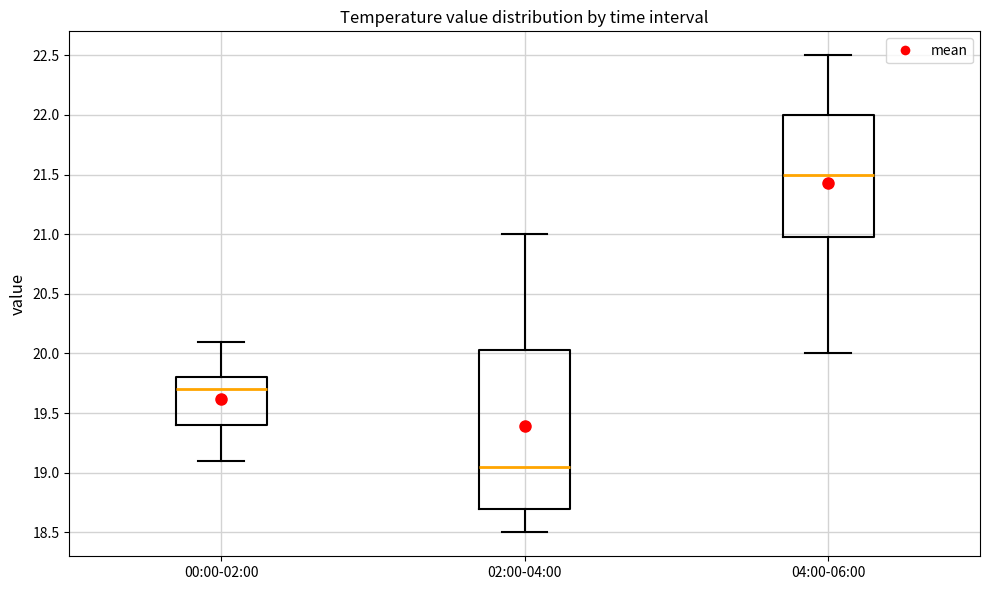

Where is the lower edge of the box for 00:00-02:00 on the y-axis? The values are not printed on the chart, so give them approximately, as read against the axis.

19.40